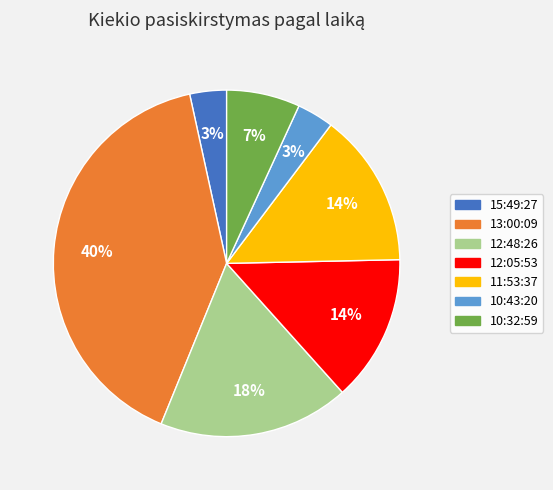

To the nearest percent, what is the average slice percentage?

14%